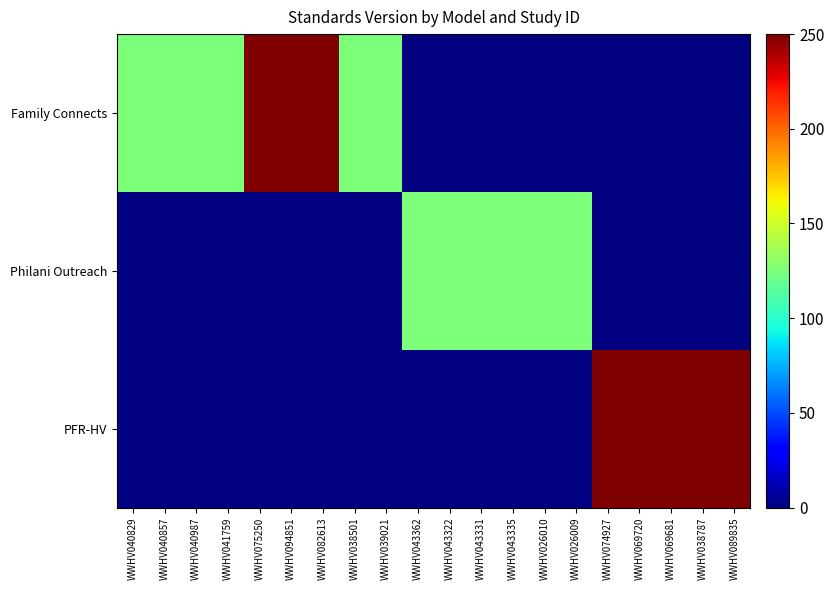

At how many categories does at least one series exceed 236?

8